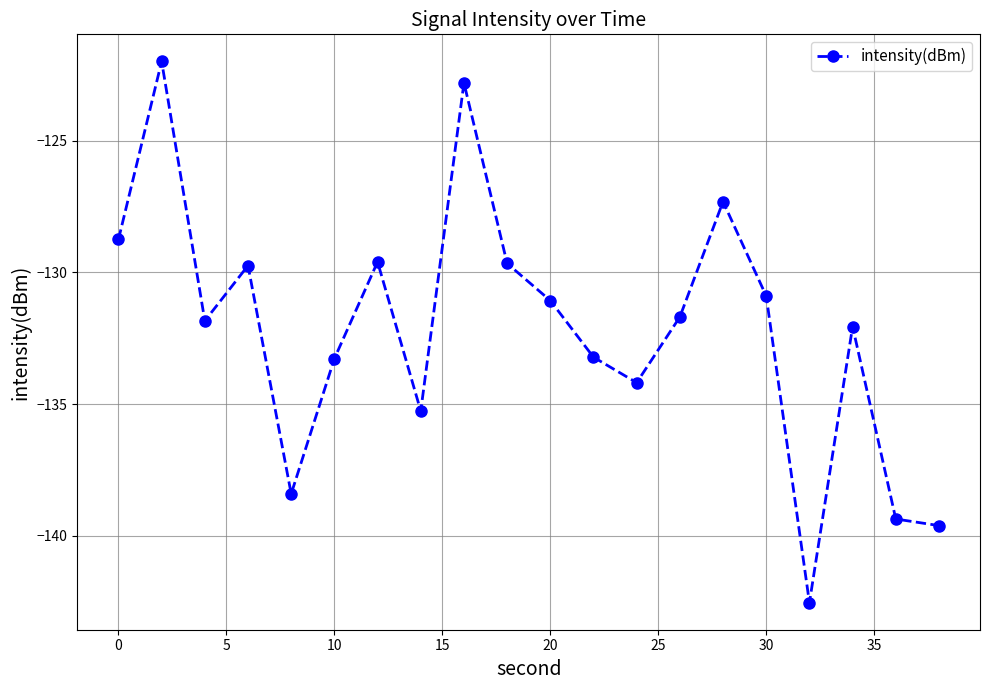

What is the value of the 13th point from the left?

-134.2